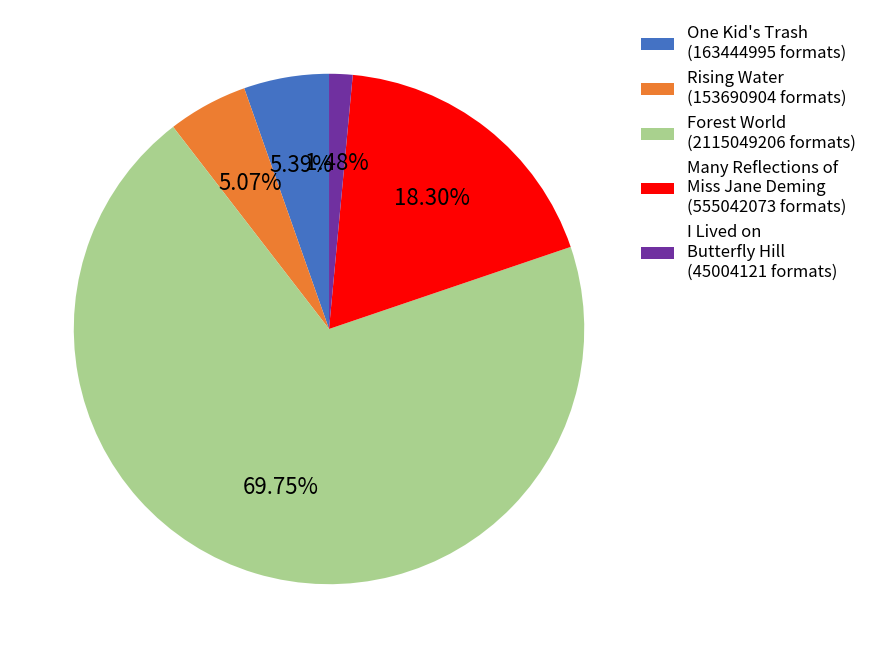

Approximately how many times larger is the value at Rising Water (153690904 formats) compared to I Lived on Butterfly Hill (45004121 formats)?

3.4